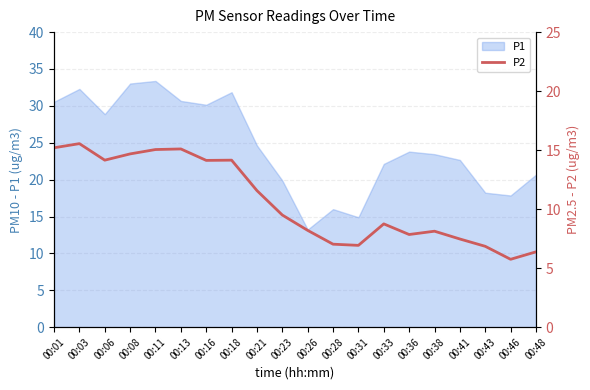

What is the highest value of the P1 series?

33.4